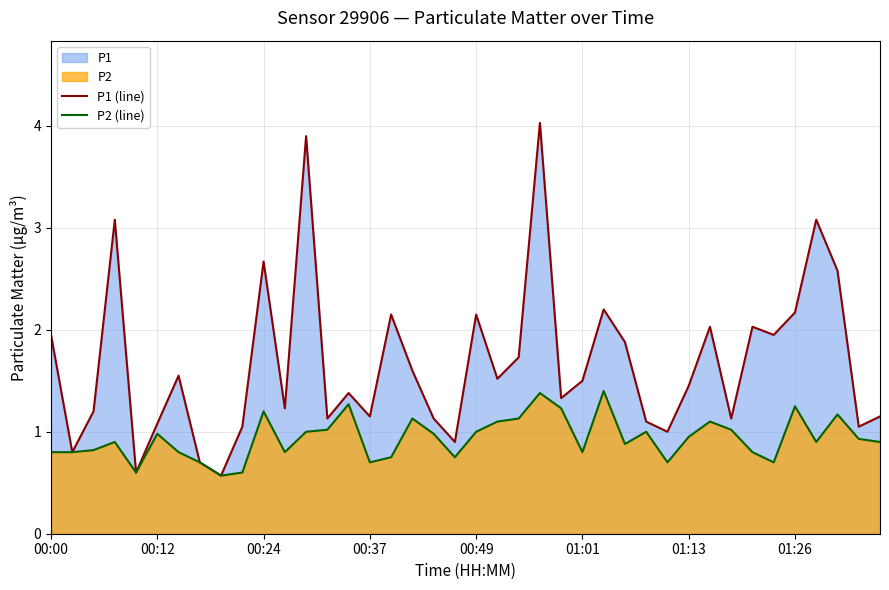

What is the difference between the P2 (line) values at 21 and 11?

0.3